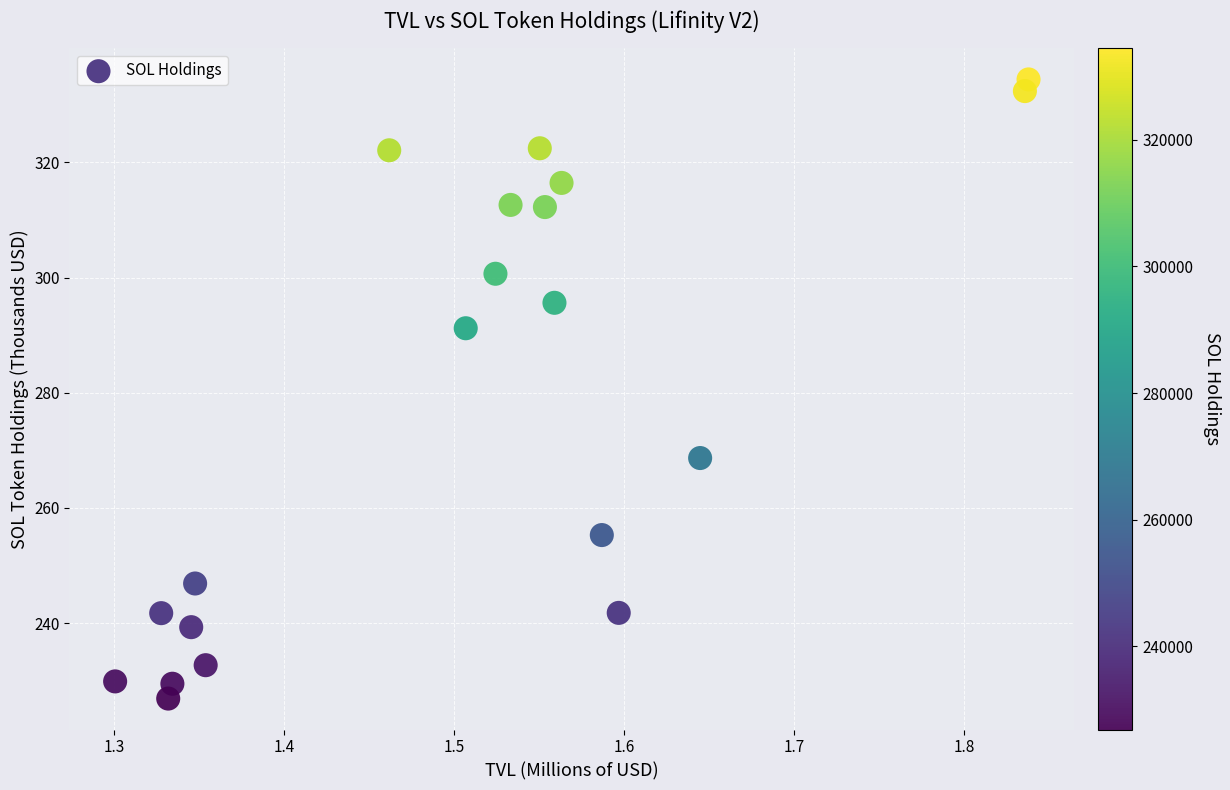

What is the range of Y values (max minus min)?

107.5